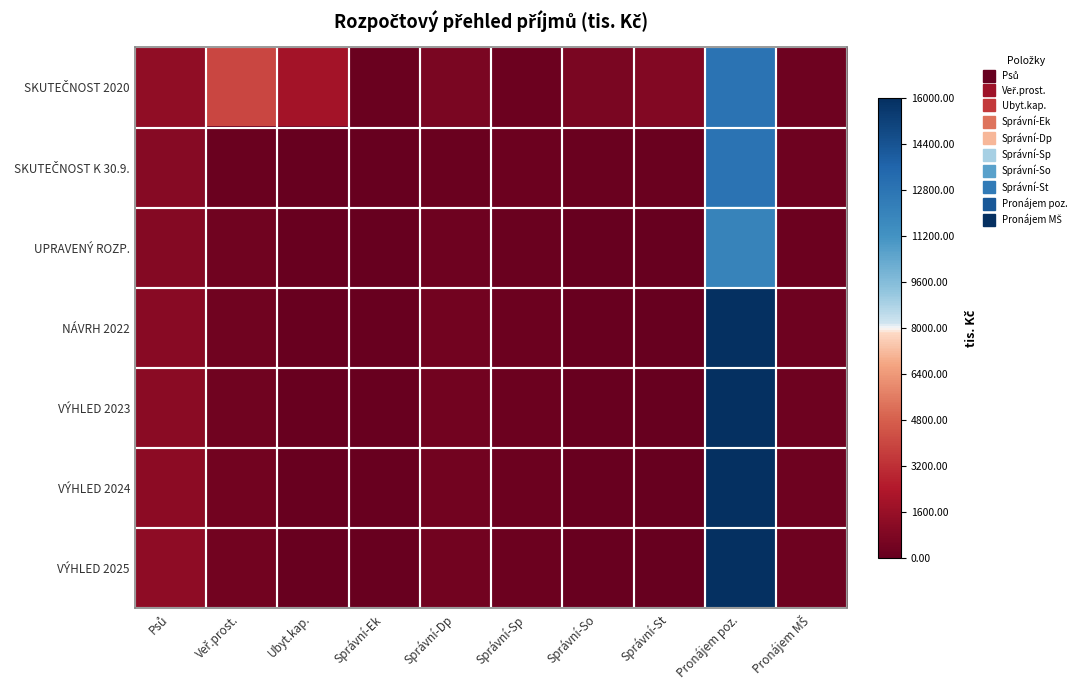

What is the total value across all series at Psů?

-6.0